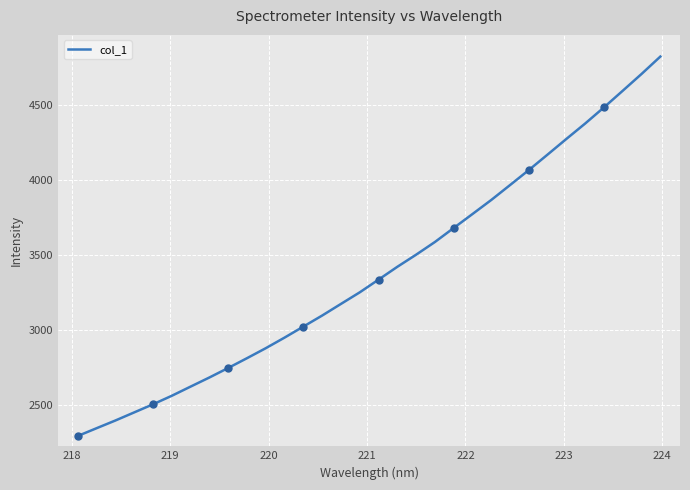

True or false: the data has more than 1 interior local peaks.

False